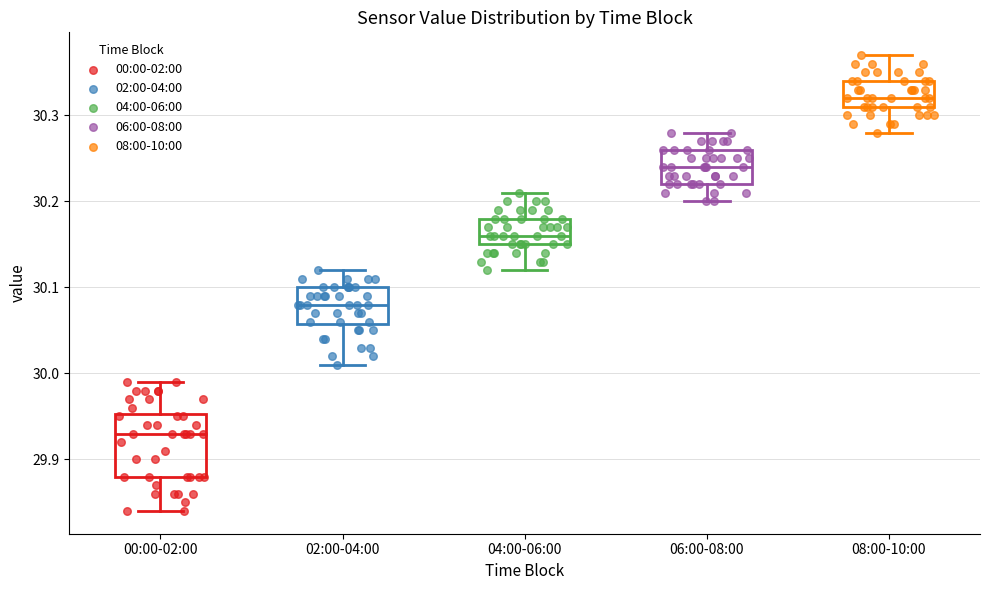

Reading left to right, read every box against the y-axis: the position of its median line, the range the box covers, and the ends of its whiskers. The values are not printed on the chart, so give them approximately, as read against the axis.

00:00-02:00: median 29.93, box 29.88 to 29.95, whiskers 29.84 to 29.99
02:00-04:00: median 30.08, box 30.06 to 30.10, whiskers 30.01 to 30.12
04:00-06:00: median 30.16, box 30.15 to 30.18, whiskers 30.12 to 30.21
06:00-08:00: median 30.24, box 30.22 to 30.26, whiskers 30.20 to 30.28
08:00-10:00: median 30.32, box 30.31 to 30.34, whiskers 30.28 to 30.37